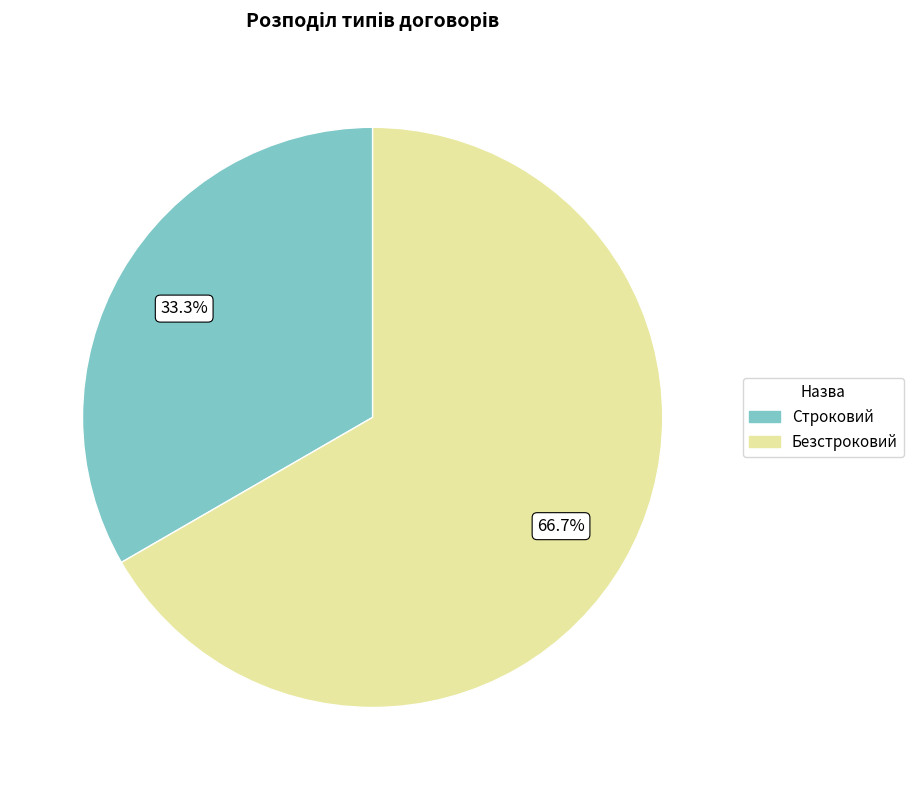

To the nearest percent, what is the difference between the largest and smallest slice percentages?

33%